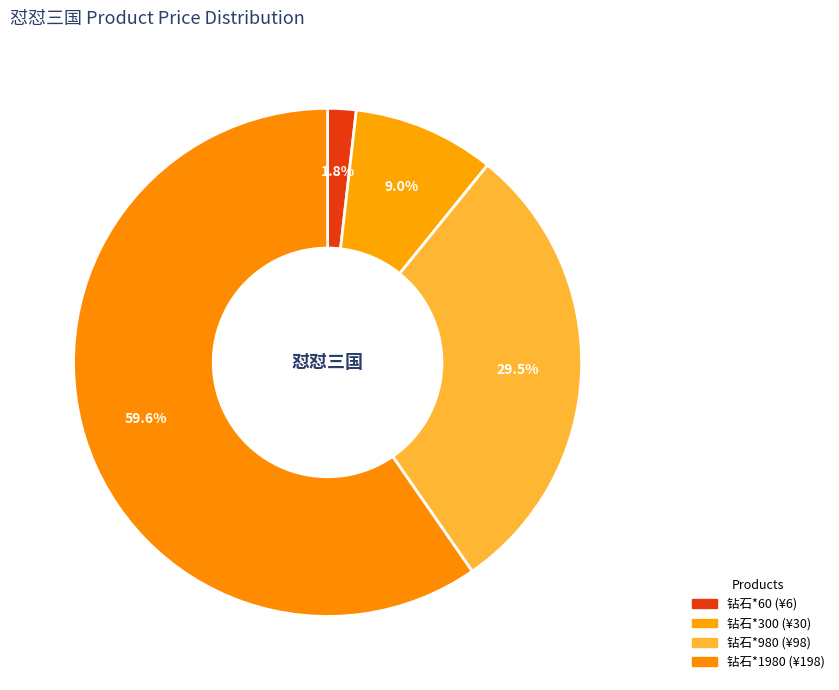

True or false: 钻石*980 accounts for 30% of the total.

True